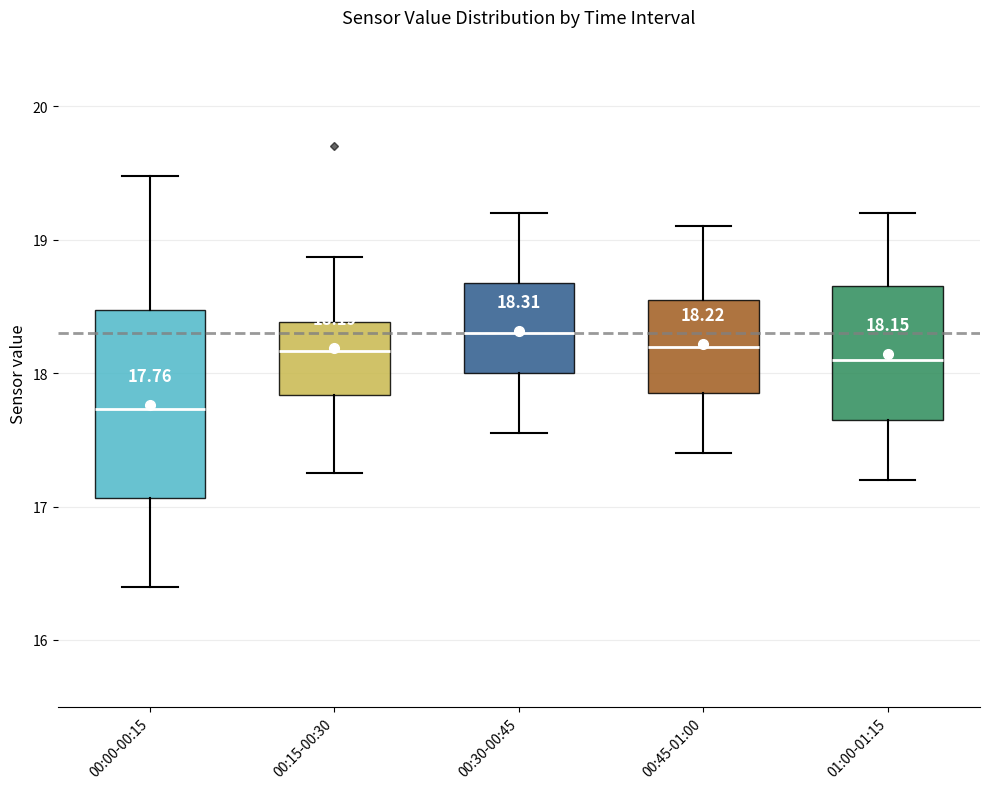

Which box is the tallest, from its lower edge to its upper edge?

00:00-00:15